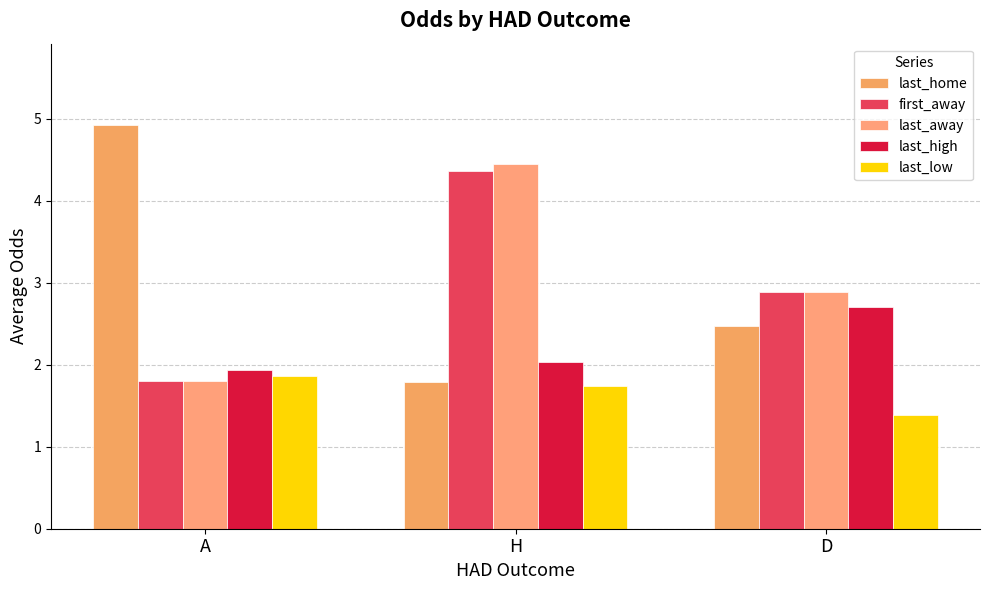

Reading right to left, list all the values displayed in this chart.

last_home: D=2.5	H=1.8	A=4.9
first_away: D=2.9	H=4.4	A=1.8
last_away: D=2.9	H=4.5	A=1.8
last_high: D=2.7	H=2.0	A=1.9
last_low: D=1.4	H=1.7	A=1.9